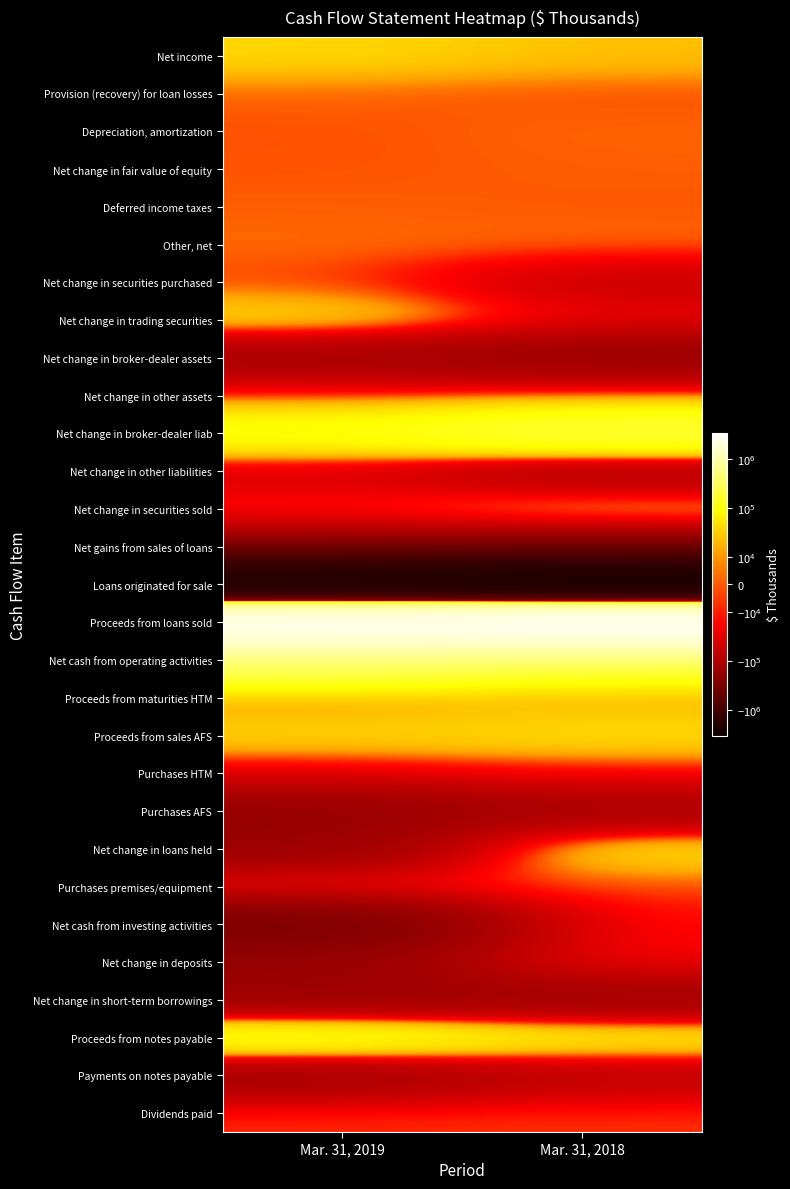

Which series has the largest total across all categories?

Proceeds from loans sold